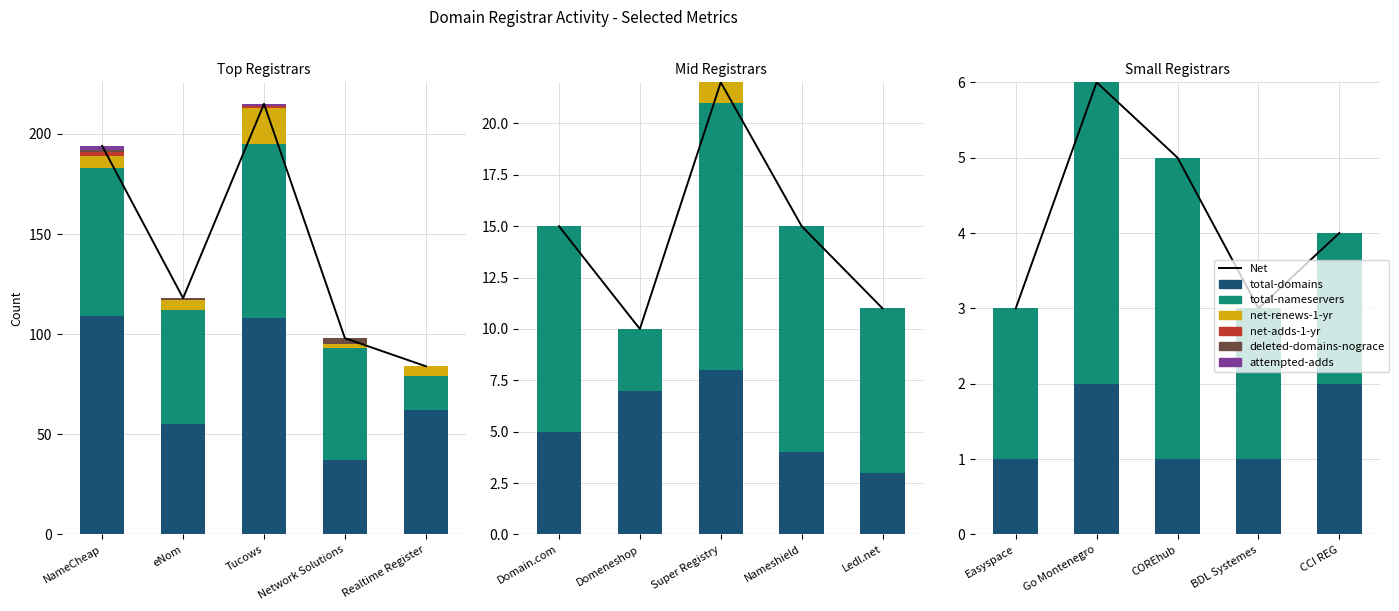

What is the sum of the total-domains values at Super Registry and Tucows?

116